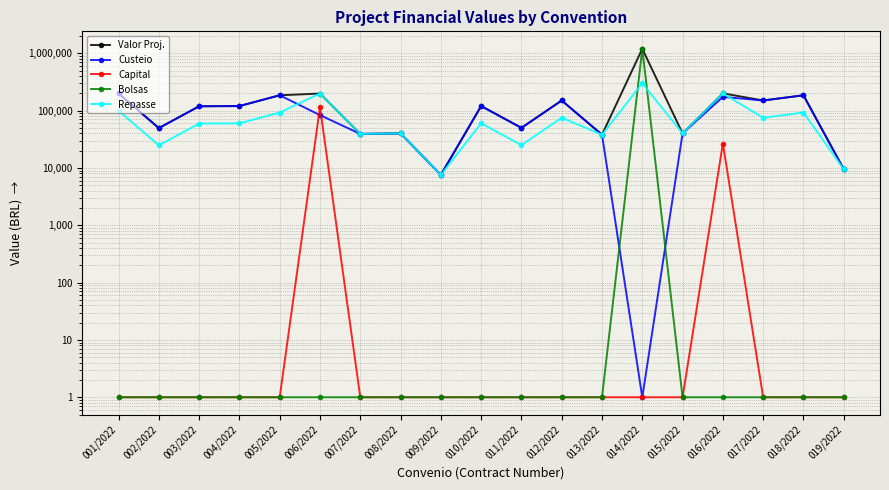

What is the maximum value for Capital?

114948.0